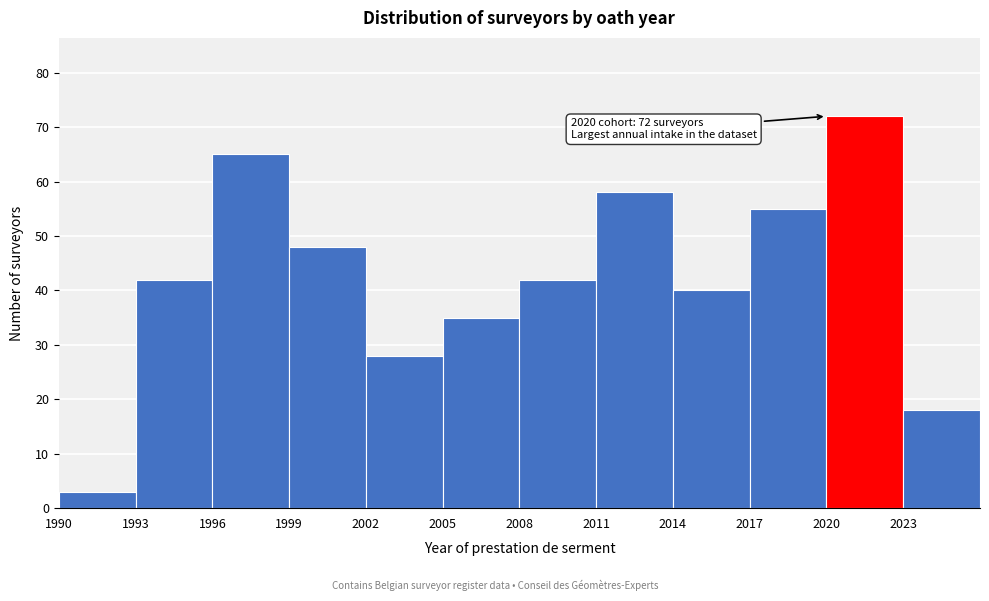

Over which range of the x-axis is the bar tallest?

2020 to 2023